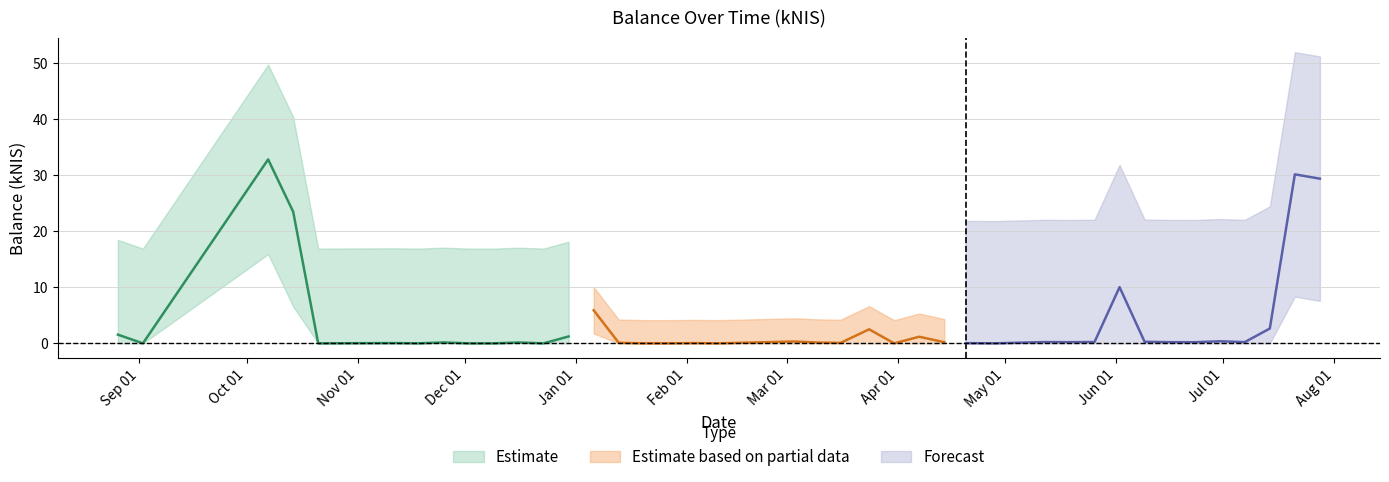

Reading right to left, list all the values displayed in this chart.

2022-07-28=29.4	2022-07-21=30.1	2022-07-14=2.6	2022-07-07=0.2	2022-06-30=0.4	2022-06-23=0.2	2022-06-16=0.2	2022-06-09=0.3	2022-06-02=10.0	2022-05-26=0.2	2022-05-19=0.2	2022-05-12=0.2	2022-04-28=0.0	2022-04-20=0.0	2022-04-14=0.2	2022-04-07=1.2	2022-03-31=0.0	2022-03-24=2.5	2022-03-16=0.1	2022-03-10=0.1	2022-03-03=0.3	2022-02-10=0.0	2022-02-03=0.0	2022-01-27=0.0	2022-01-20=0.0	2022-01-13=0.1	2022-01-06=5.9	2021-12-30=1.2	2021-12-23=0.0	2021-12-16=0.1	2021-12-09=0.0	2021-12-02=0.0	2021-11-25=0.2	2021-11-18=0.0	2021-11-11=0.1	2021-10-21=0.0	2021-10-14=23.5	2021-10-07=32.8	2021-09-02=0.0	2021-08-26=1.6